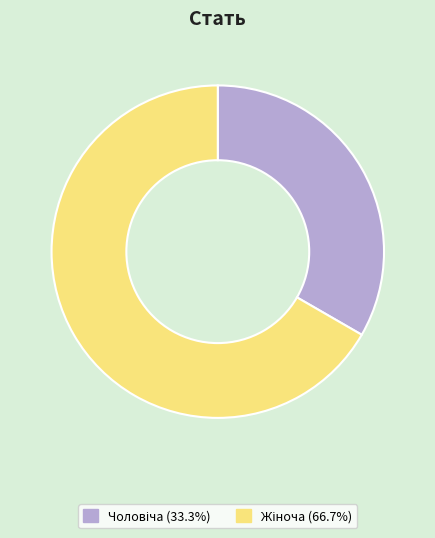

Count the number of slices in the pie.

2